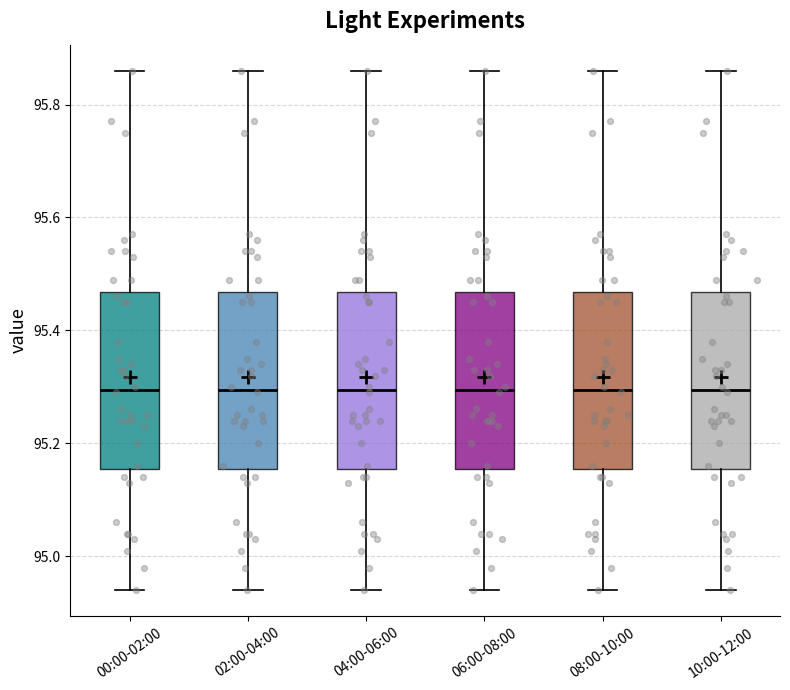

Reading left to right, read every box against the y-axis: the position of its median line, the range the box covers, and the ends of its whiskers. The values are not printed on the chart, so give them approximately, as read against the axis.

00:00-02:00: median 95.30, box 95.16 to 95.46, whiskers 94.94 to 95.86
02:00-04:00: median 95.30, box 95.16 to 95.46, whiskers 94.94 to 95.86
04:00-06:00: median 95.30, box 95.16 to 95.46, whiskers 94.94 to 95.86
06:00-08:00: median 95.30, box 95.16 to 95.46, whiskers 94.94 to 95.86
08:00-10:00: median 95.30, box 95.16 to 95.46, whiskers 94.94 to 95.86
10:00-12:00: median 95.30, box 95.16 to 95.46, whiskers 94.94 to 95.86